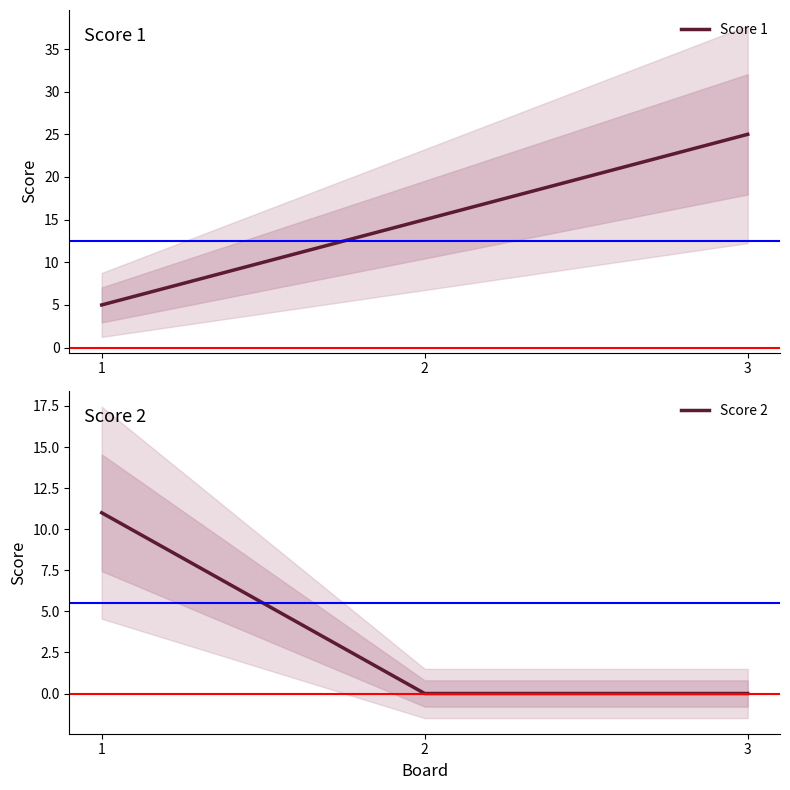

Reading right to left, transcribe all the data shown in this chart.

Score 1: 3=25	2=15	1=5
Score 2: 3=0	2=0	1=11